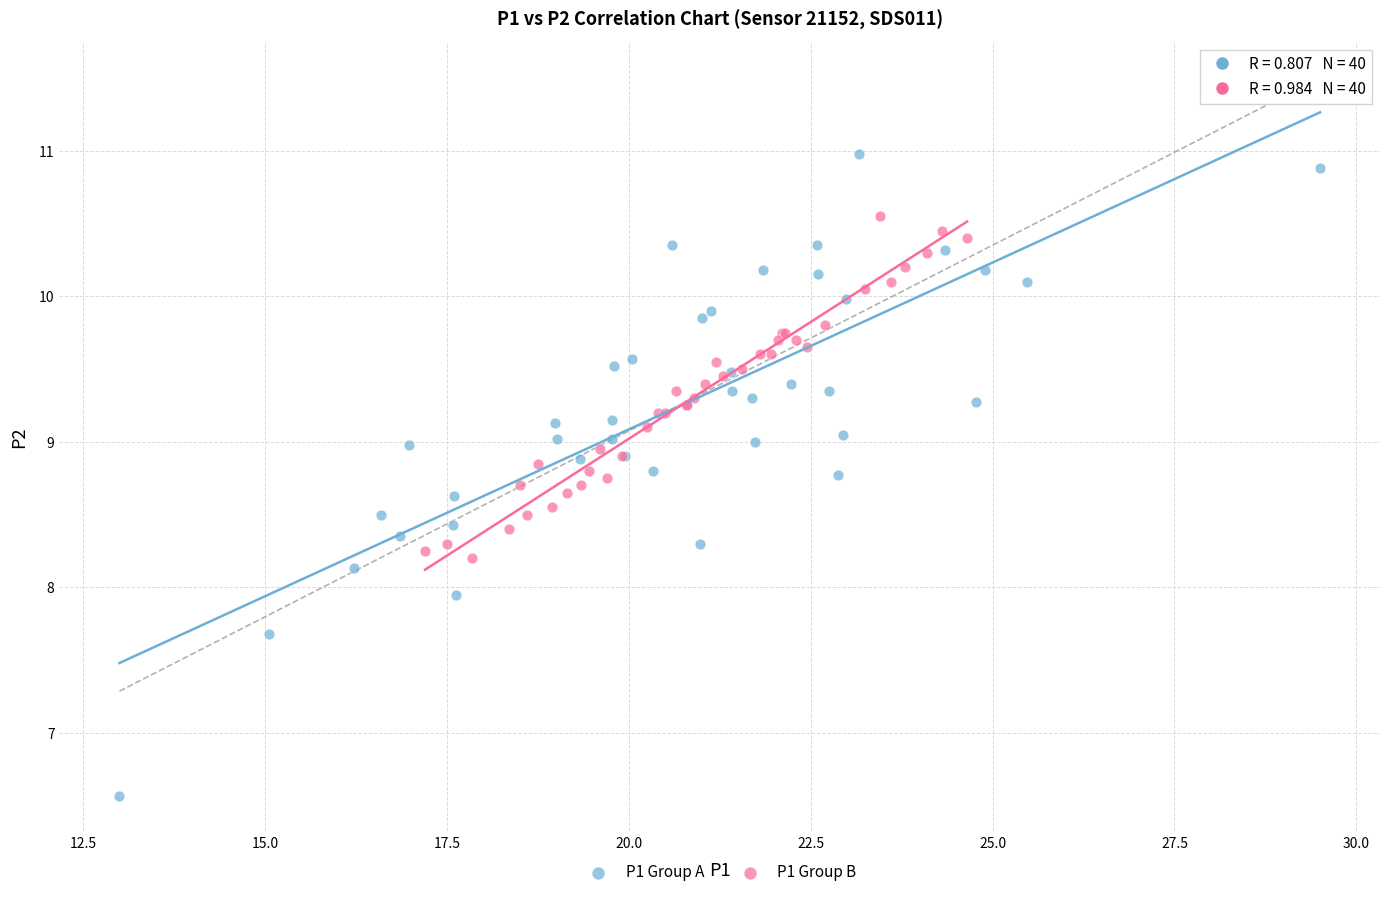

What are all the series names shown in the legend?

P1 Group A, P1 Group B